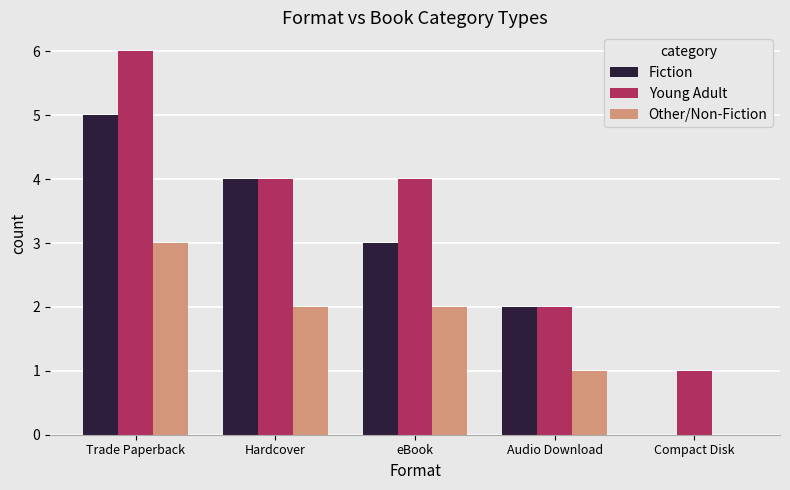

Reading left to right, transcribe all the data shown in this chart.

Fiction: Trade Paperback=5	Hardcover=4	eBook=3	Audio Download=2	Compact Disk=0
Young Adult: Trade Paperback=6	Hardcover=4	eBook=4	Audio Download=2	Compact Disk=1
Other/Non-Fiction: Trade Paperback=3	Hardcover=2	eBook=2	Audio Download=1	Compact Disk=0